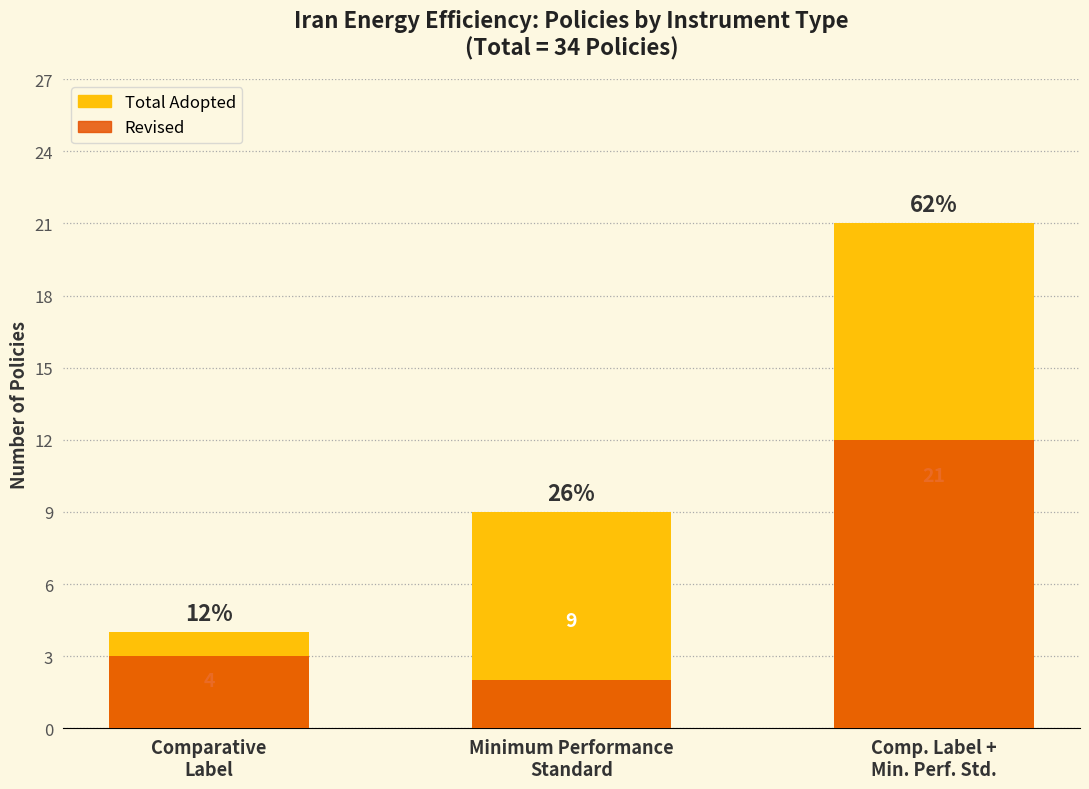

Is it true that Revised equals 12 at Comp. Label +
Min. Perf. Std.?

True